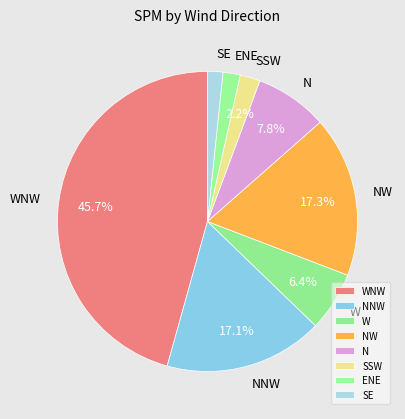

Which slice is the largest?

WNW